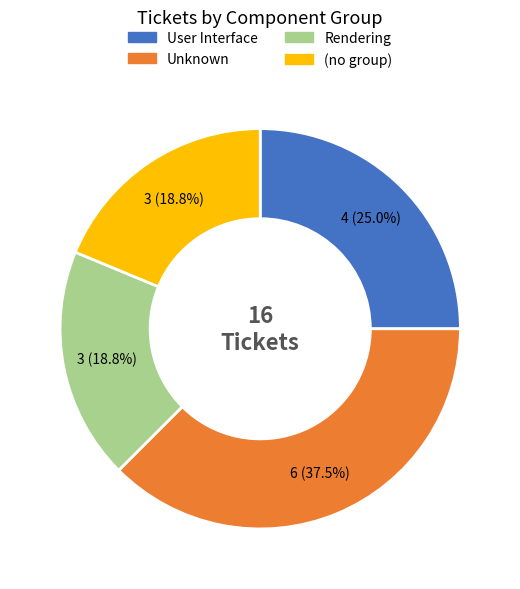

What is the ratio of the value at (no group) to the value at Unknown?

0.5